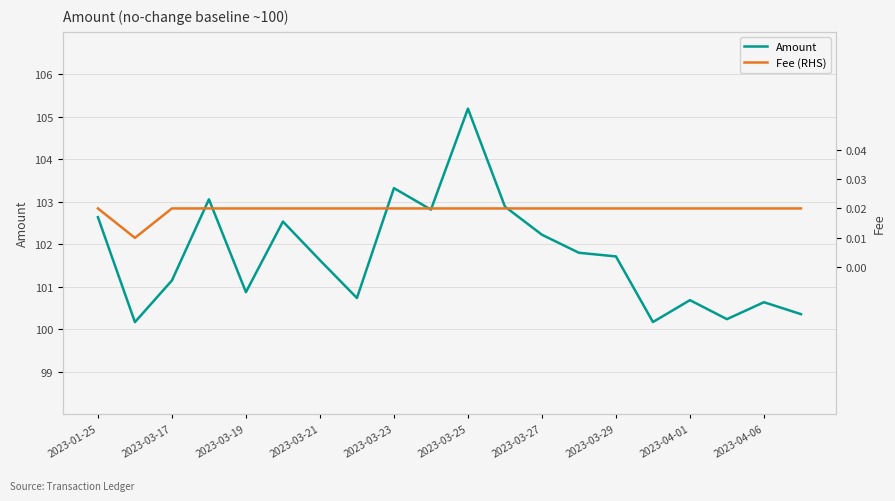

Which category has the highest value in the Amount series?

2023-03-25